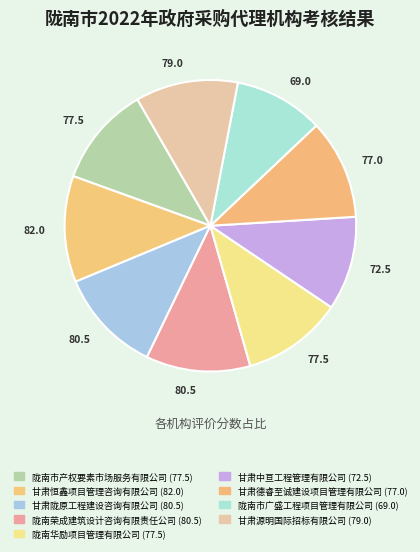

What percentage do 陇南市广盛工程项目管理有限公司 and 陇南荣成建筑设计咨询有限责任公司 together represent?

21.5%